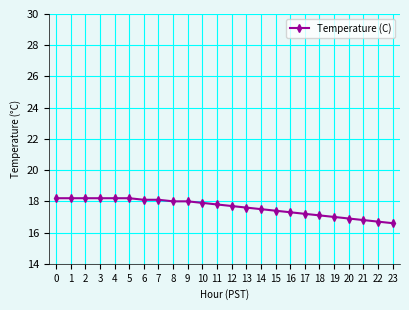

The value at 6 is 10.9. True or false?

False